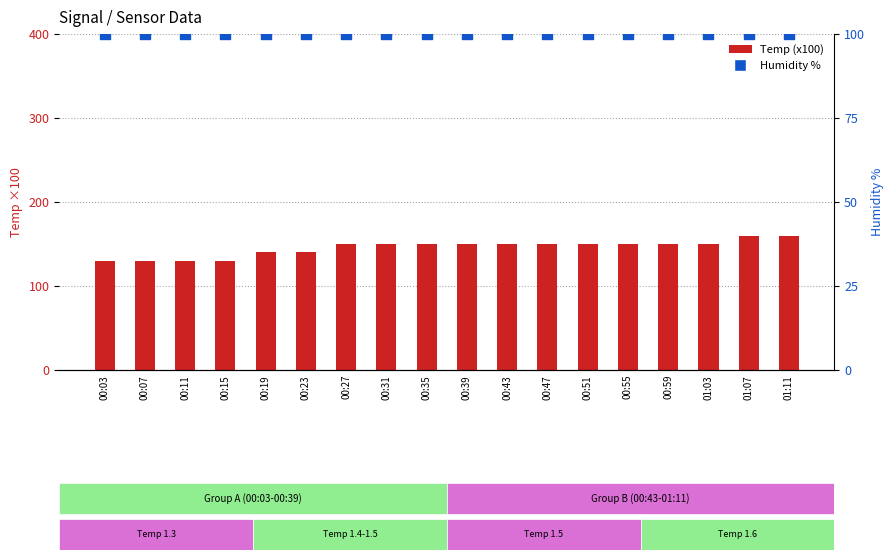

Which series has the largest total across all categories?

Temp (x100)